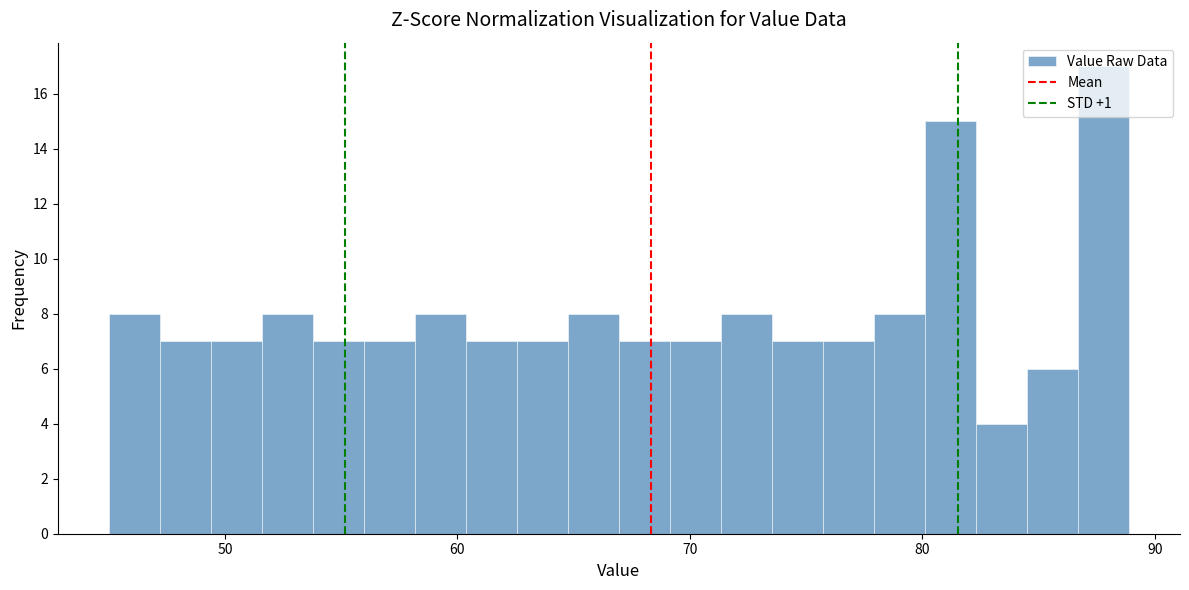

Read against the x-axis, roughly where is the centre of the tallest bar?

88